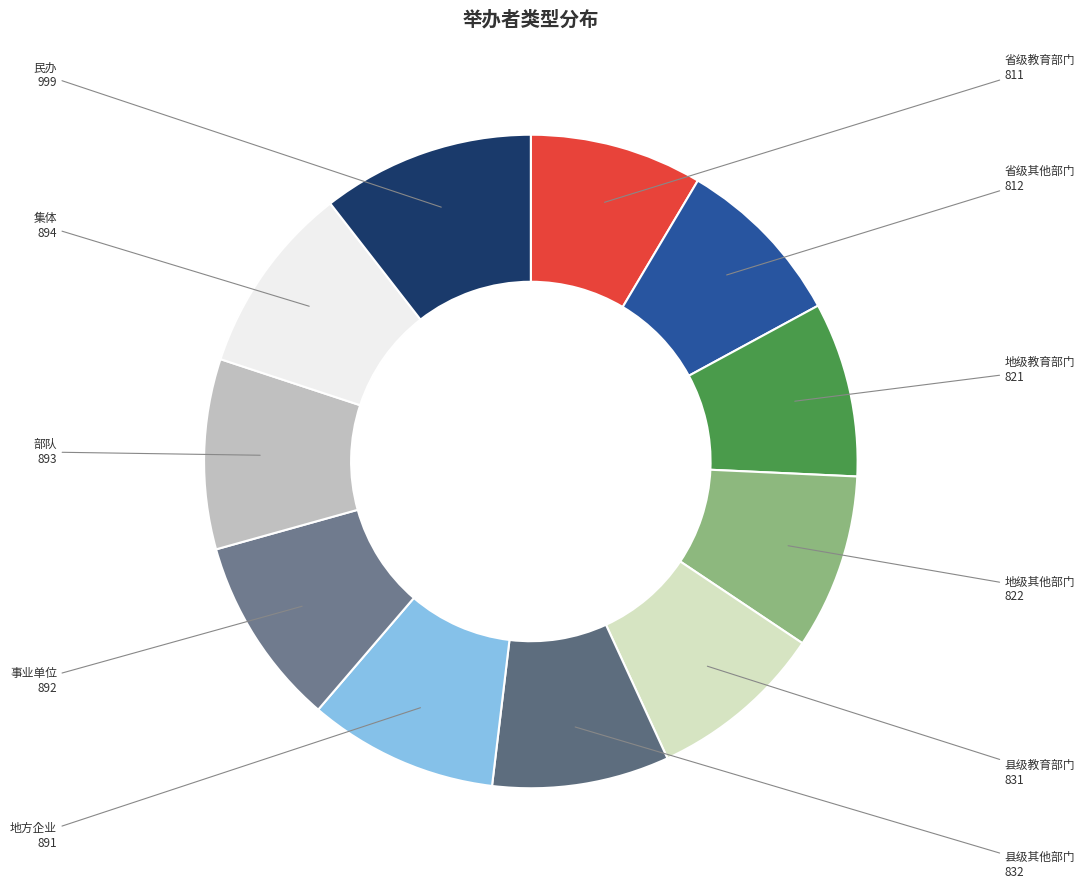

Which slice is the largest?

民办